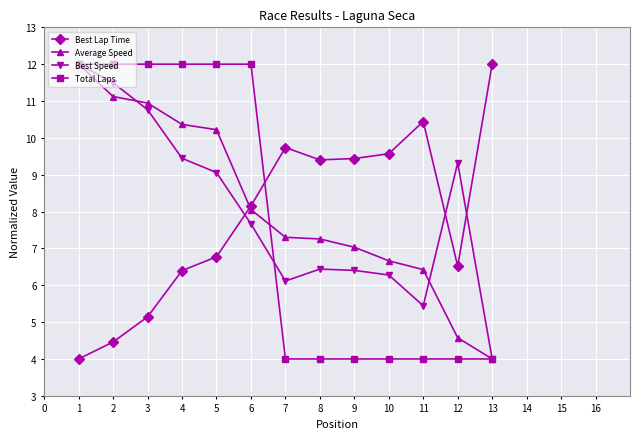

Rank the series at 9 from lowest to highest value.

Total Laps, Best Speed, Average Speed, Best Lap Time